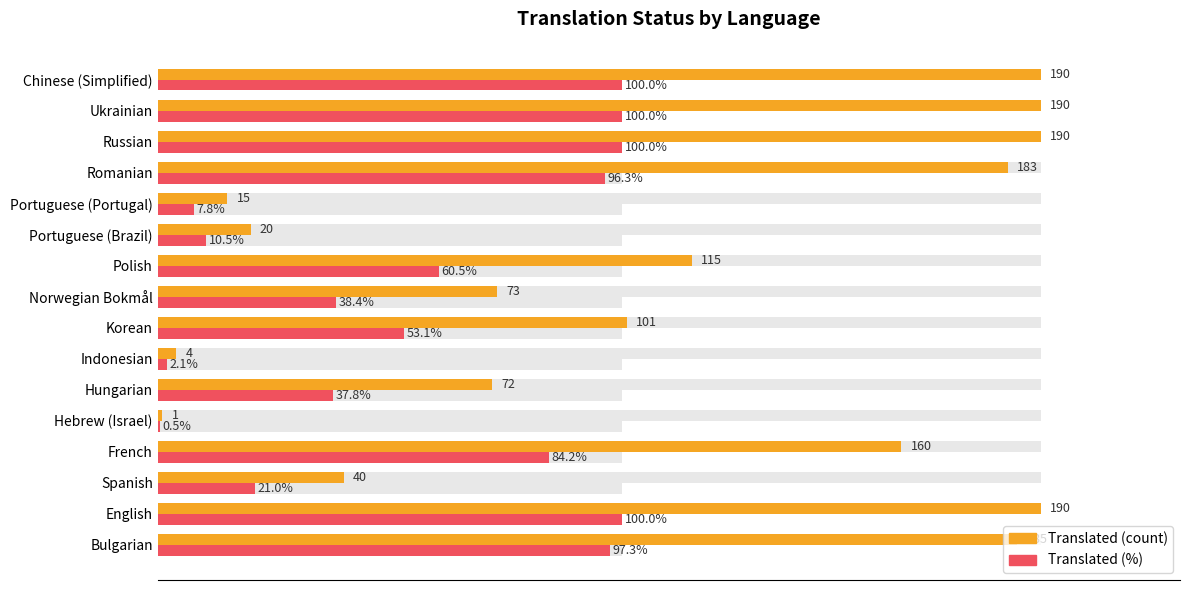

What is the value of the translated bar at the 11th from the left?

20.0